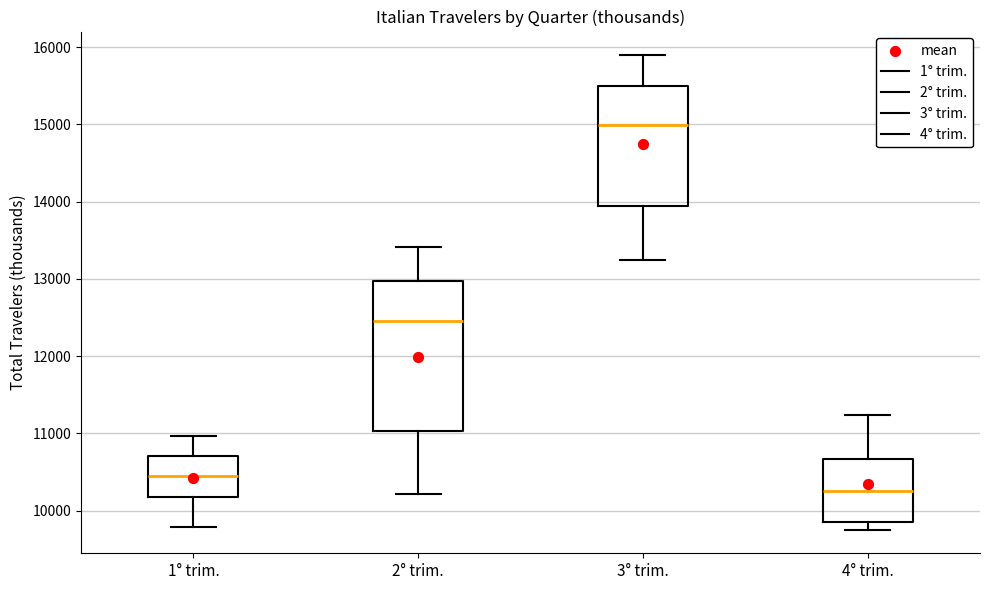

Reading left to right, transcribe this box plot: for each box, give where its median line is, the range the box spans, and where its two whiskers end, as read against the y-axis. The values are not printed on the chart, so give them approximately, as read against the axis.

1° trim.: median 10500, box 10200 to 10700, whiskers 9800 to 11000
2° trim.: median 12500, box 11000 to 13000, whiskers 10200 to 13400
3° trim.: median 15000, box 13900 to 15500, whiskers 13200 to 15900
4° trim.: median 10300, box 9900 to 10700, whiskers 9800 to 11200